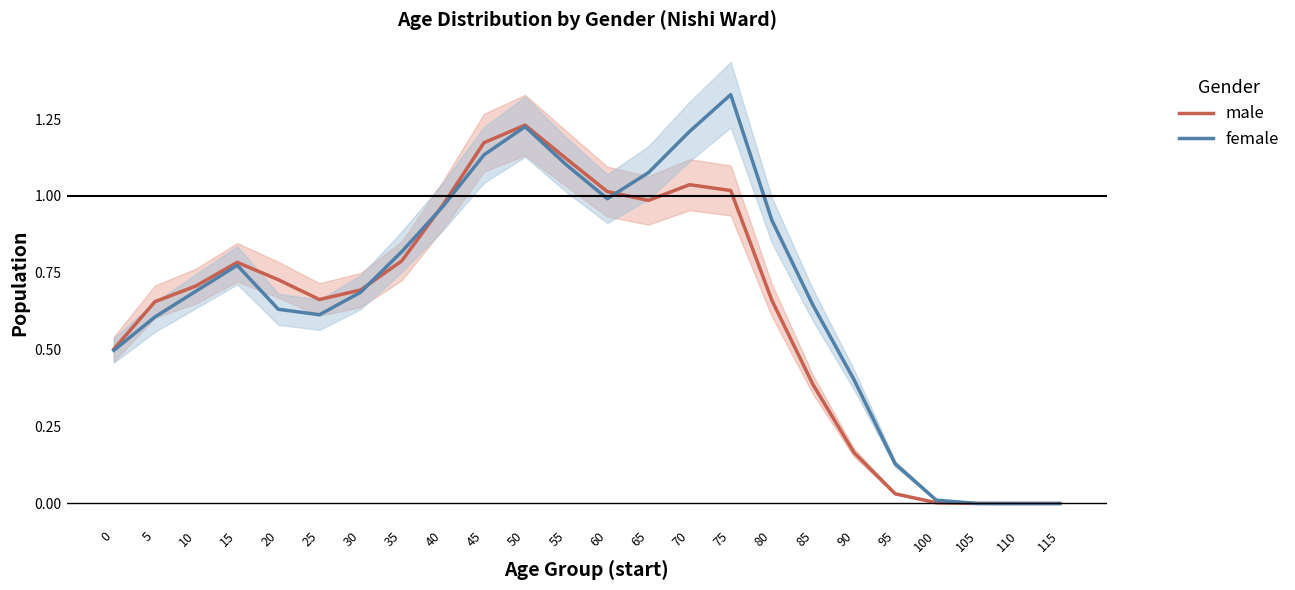

List the labels in order of male value, smallest first.

105, 110, 115, 100, 95, 90, 85, 0, 5, 80, 25, 30, 10, 20, 15, 35, 40, 65, 60, 75, 70, 55, 45, 50